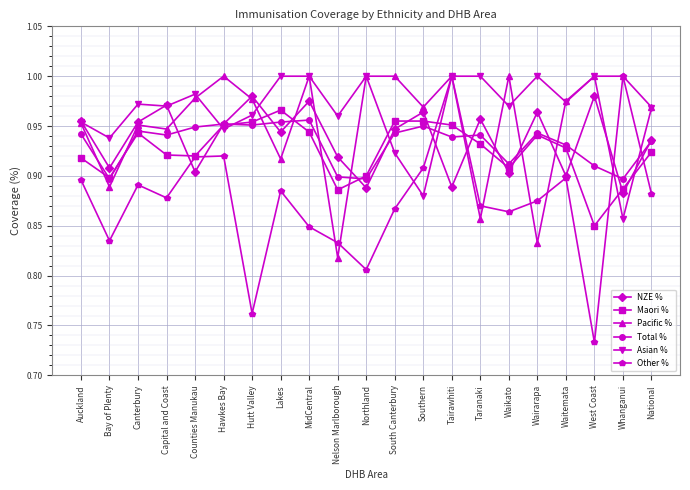

True or false: Maori % and Other % intersect in this chart.

True